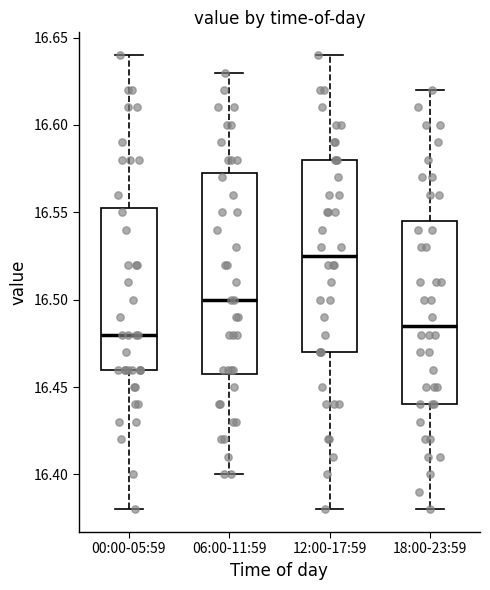

Reading left to right, transcribe this box plot: for each box, give where its median line is, the range the box spans, and where its two whiskers end, as read against the y-axis. The values are not printed on the chart, so give them approximately, as read against the axis.

00:00-05:59: median 16.480, box 16.460 to 16.555, whiskers 16.380 to 16.640
06:00-11:59: median 16.500, box 16.460 to 16.575, whiskers 16.400 to 16.630
12:00-17:59: median 16.525, box 16.470 to 16.580, whiskers 16.380 to 16.640
18:00-23:59: median 16.485, box 16.440 to 16.545, whiskers 16.380 to 16.620